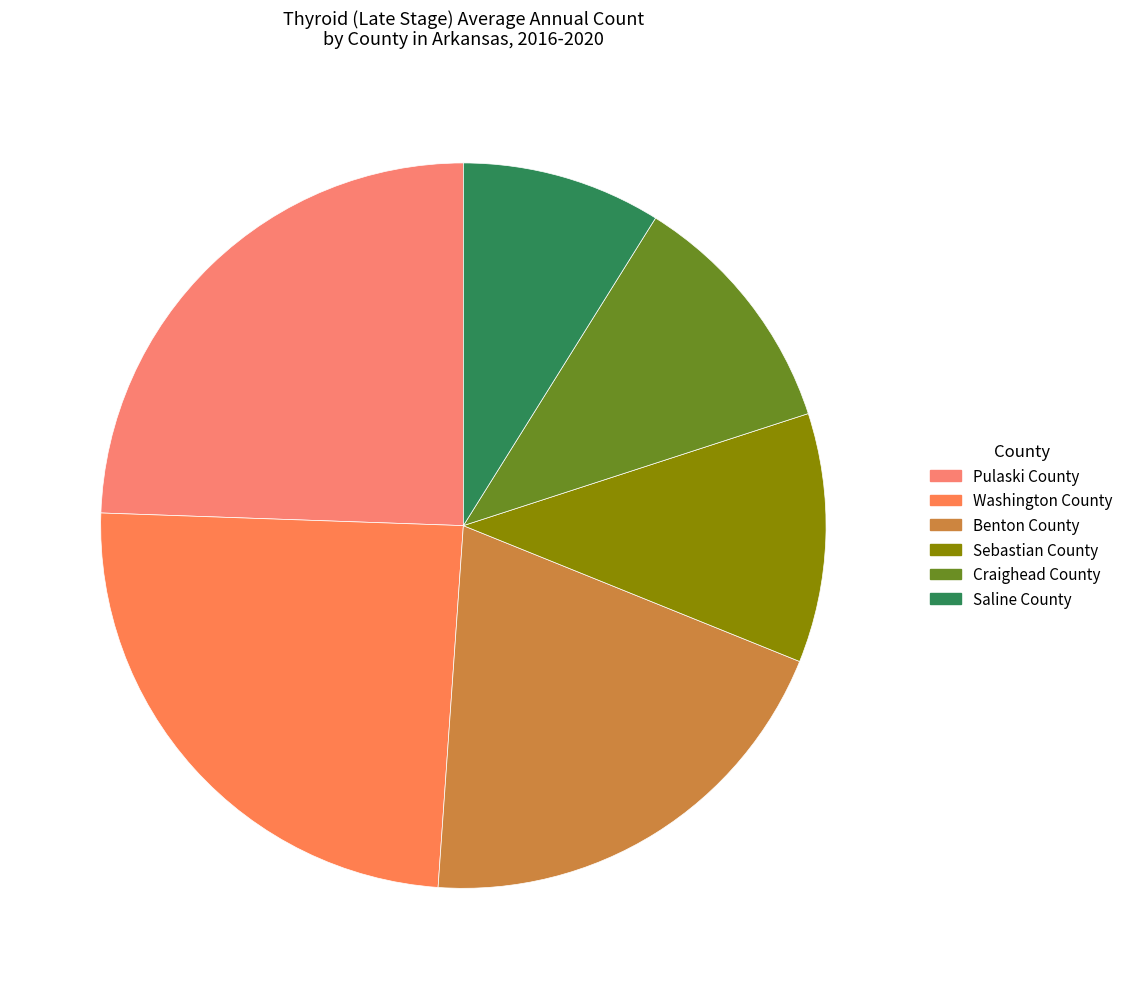

How many slices are in this pie chart?

6